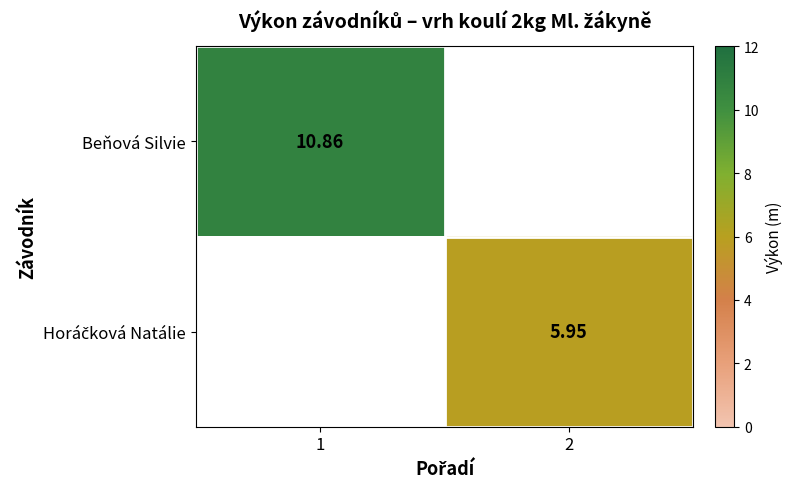

Count the number of data series in this chart.

2